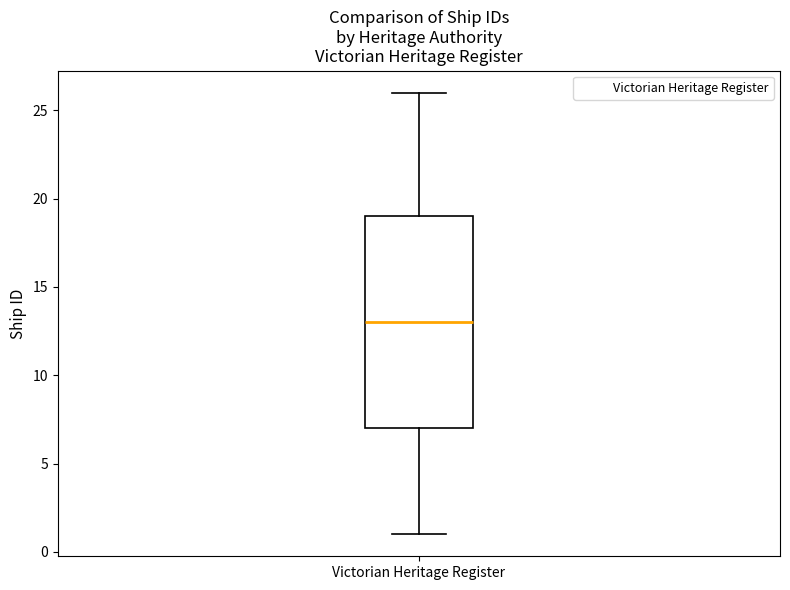

Where does the median line of the box for Victorian Heritage Register sit on the y-axis? The values are not printed on the chart, so give them approximately, as read against the axis.

13